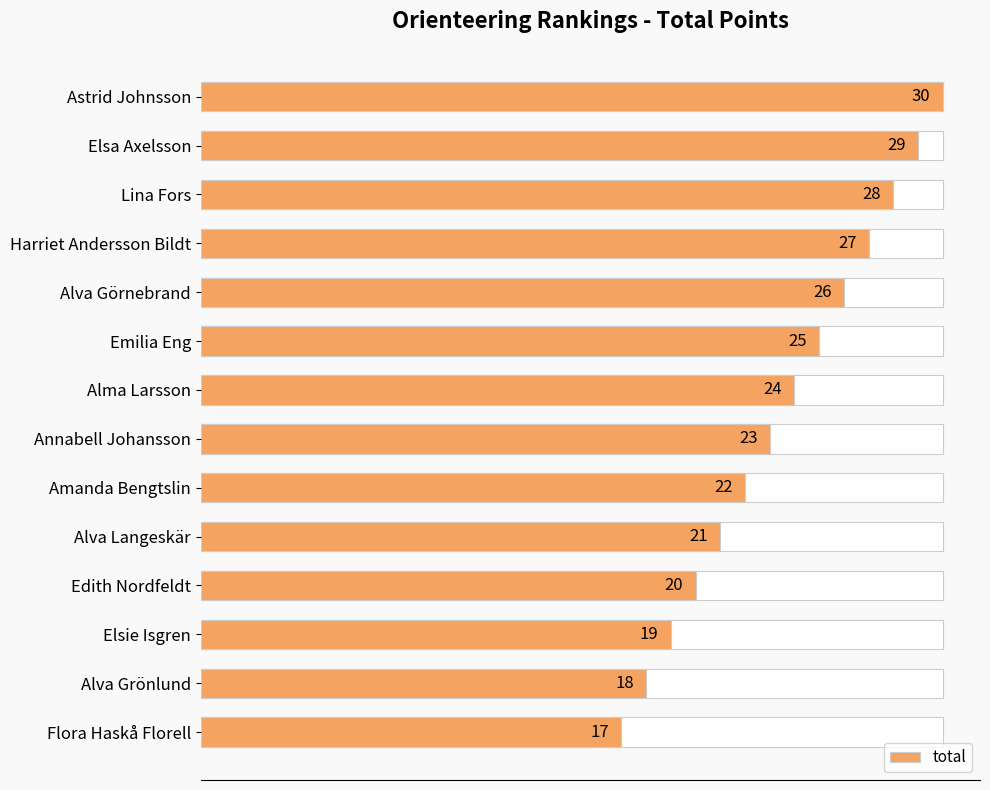

What is the difference between the maximum and minimum values?

13